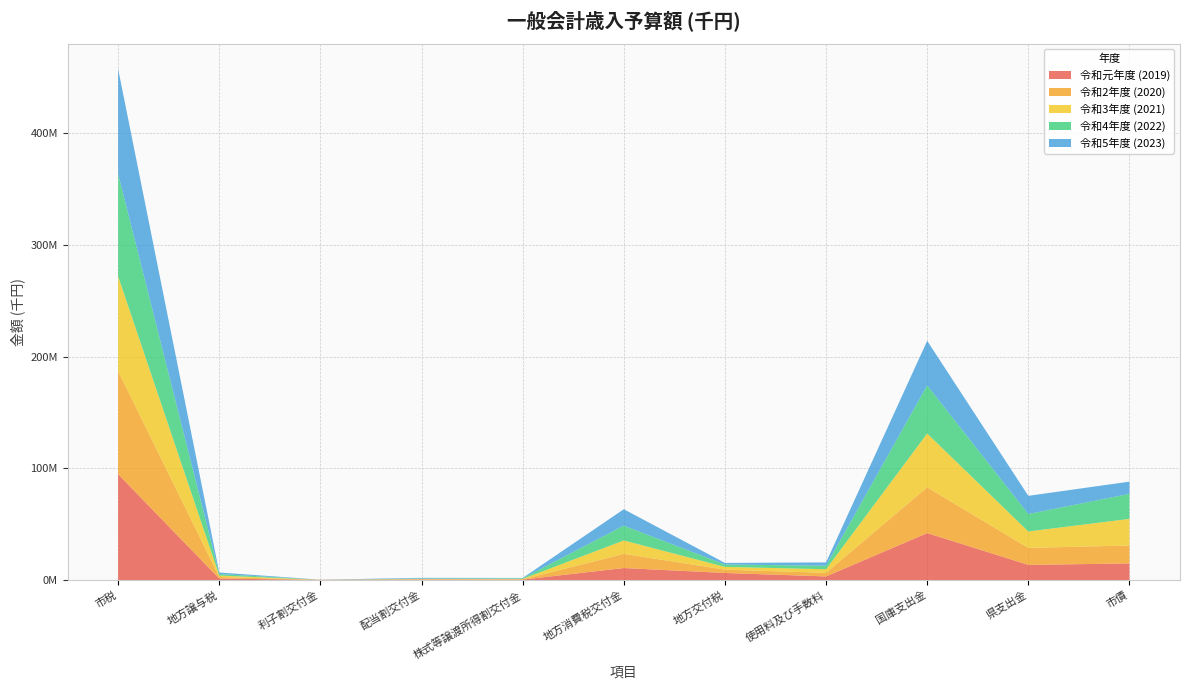

Reading left to right, what are all the values shown in this chart?

令和元年度 (2019): 市税=94681000	地方譲与税=1315000	利子割交付金=166000	配当割交付金=419000	株式等譲渡所得割交付金=396000	地方消費税交付金=10730000	地方交付税=6329000	使用料及び手数料=3229840	国庫支出金=42005527	県支出金=13560906	市債=14835600
令和2年度 (2020): 市税=92356000	地方譲与税=1424000	利子割交付金=40000	配当割交付金=274000	株式等譲渡所得割交付金=218000	地方消費税交付金=12670000	地方交付税=2989000	使用料及び手数料=3183312	国庫支出金=40960851	県支出金=15220732	市債=16042100
令和3年度 (2021): 市税=84703000	地方譲与税=1263000	利子割交付金=44000	配当割交付金=305000	株式等譲渡所得割交付金=399000	地方消費税交付金=12010000	地方交付税=2450000	使用料及び手数料=3260139	国庫支出金=48166035	県支出金=14680646	市債=23854700
令和4年度 (2022): 市税=91573000	地方譲与税=1382000	利子割交付金=43000	配当割交付金=330000	株式等譲渡所得割交付金=535000	地方消費税交付金=13251000	地方交付税=2151000	使用料及び手数料=3112965	国庫支出金=43069574	県支出金=15614906	市債=22429900
令和5年度 (2023): 市税=93911000	地方譲与税=1357000	利子割交付金=21000	配当割交付金=638000	株式等譲渡所得割交付金=307000	地方消費税交付金=14700000	地方交付税=1400000	使用料及び手数料=2989338	国庫支出金=39848948	県支出金=16268950	市債=10882100